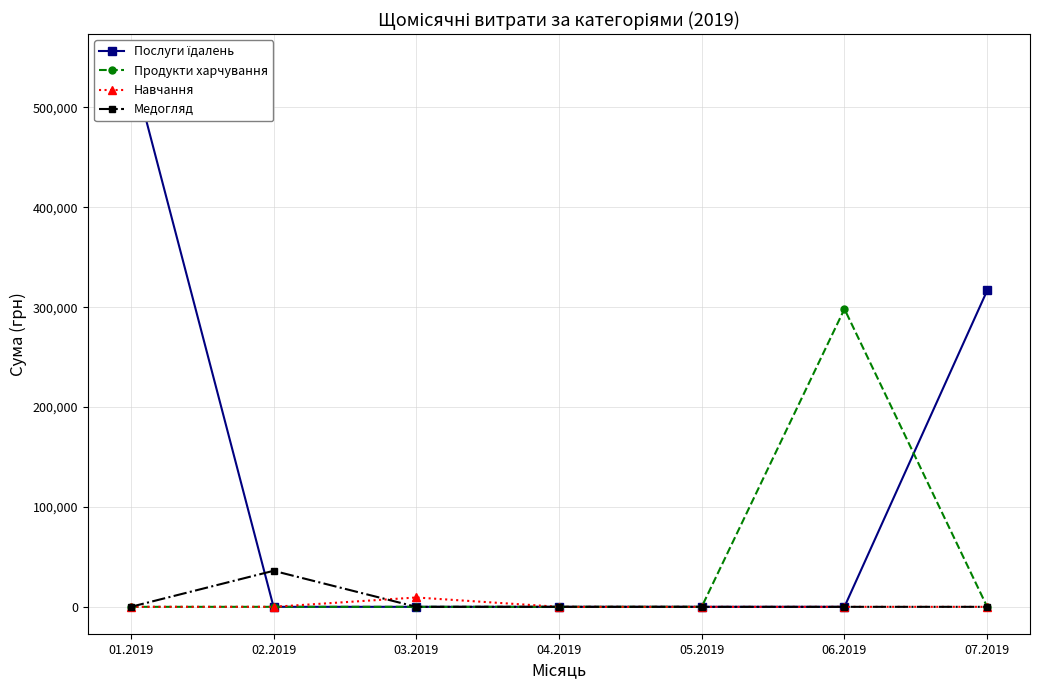

True or false: Медогляд has more than 1 points higher than both neighbors.

False